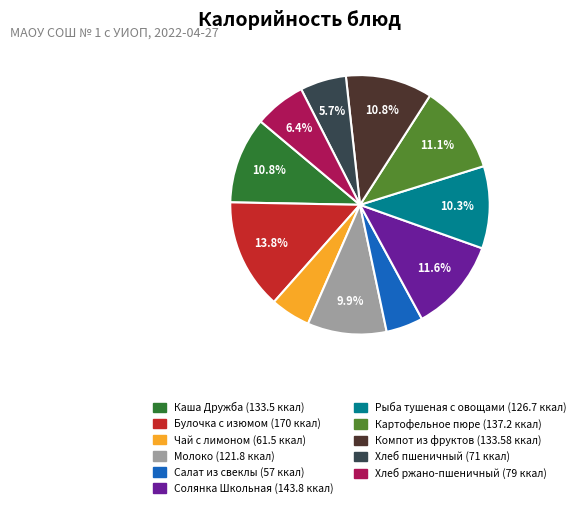

What percentage is the Рыба тушеная с овощами slice, to the nearest percent?

10%